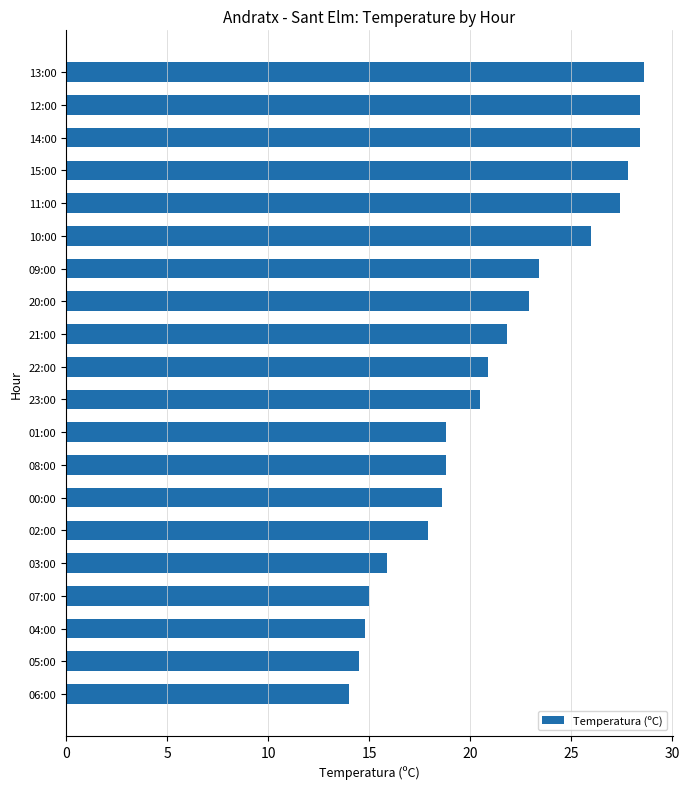

What is the maximum value shown in the chart?

28.6